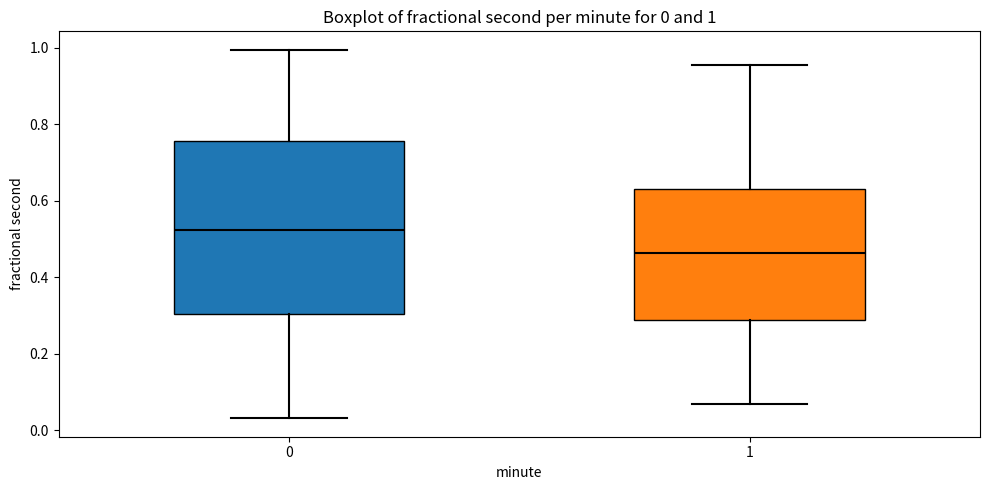

Which box's median line is the lowest?

1